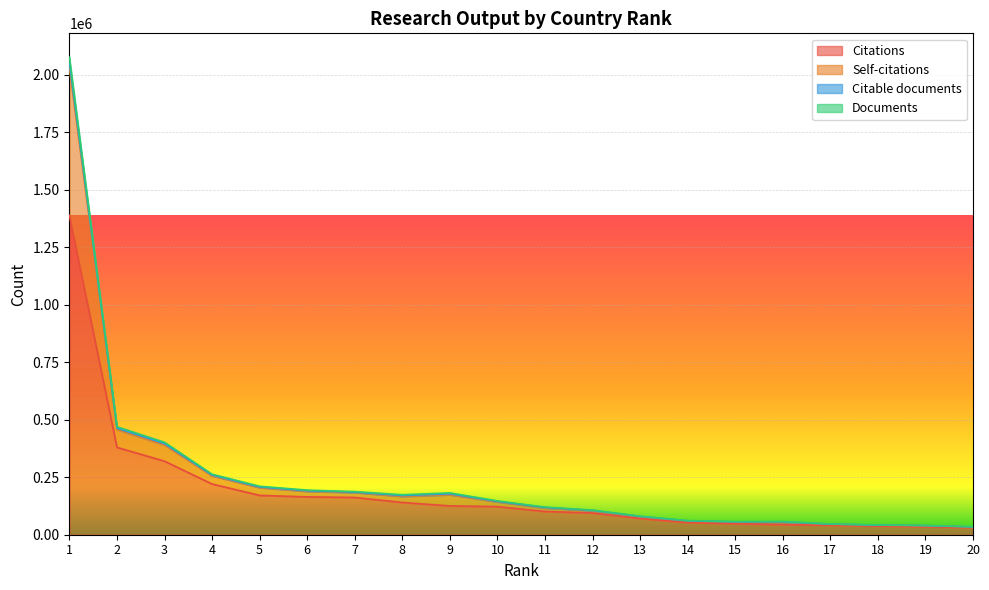

Reading left to right, list all the values displayed in this chart.

Citations: 1=1388693	2=379838	3=319667	4=220519	5=170951	6=164441	7=161998	8=140167	9=125267	10=122276	11=101060	12=94350	13=70514	14=53131	15=47896	16=43787	17=41172	18=37637	19=35006	20=30549
Self-citations: 1=2029268	2=457490	3=390570	4=255904	5=204484	6=188406	7=183066	8=166670	9=173625	10=142583	11=116491	12=104442	13=78479	14=59614	15=54273	16=54600	17=45311	18=41252	19=39025	20=33510
Citable documents: 1=2075757	2=469369	3=401851	4=263101	5=210708	6=193894	7=187342	8=173816	9=181833	10=147068	11=120150	12=107158	13=80642	14=61433	15=57192	16=57716	17=46777	18=42579	19=40182	20=34539
Documents: 1=2051630	2=463121	3=396009	4=259364	5=207450	6=191048	7=185124	8=170151	9=177686	10=144732	11=118262	12=105756	13=79529	14=60492	15=55706	16=56104	17=46020	18=41890	19=39581	20=34009